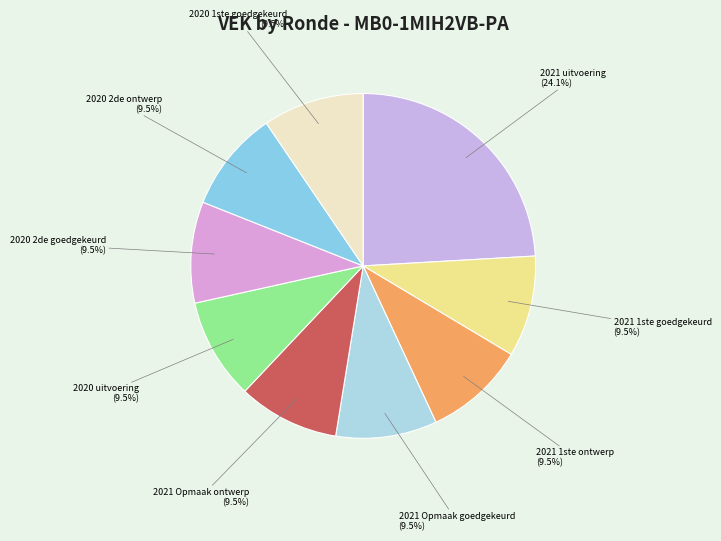

What percentage do 2021 1ste goedgekeurd and 2021 uitvoering together represent?

33.6%